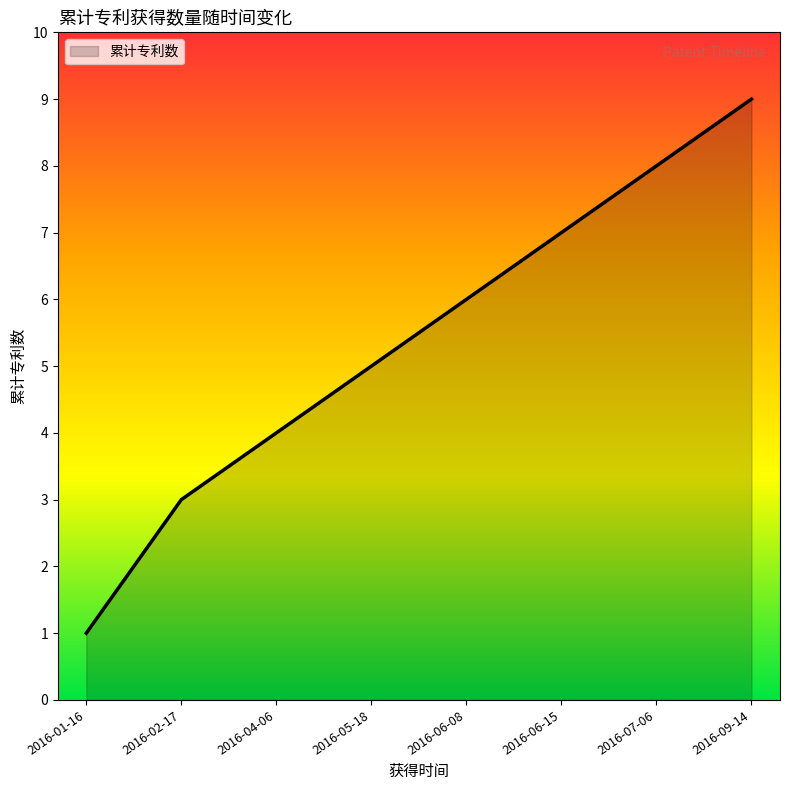

True or false: the data shows 6 at 2016-06-08.

True